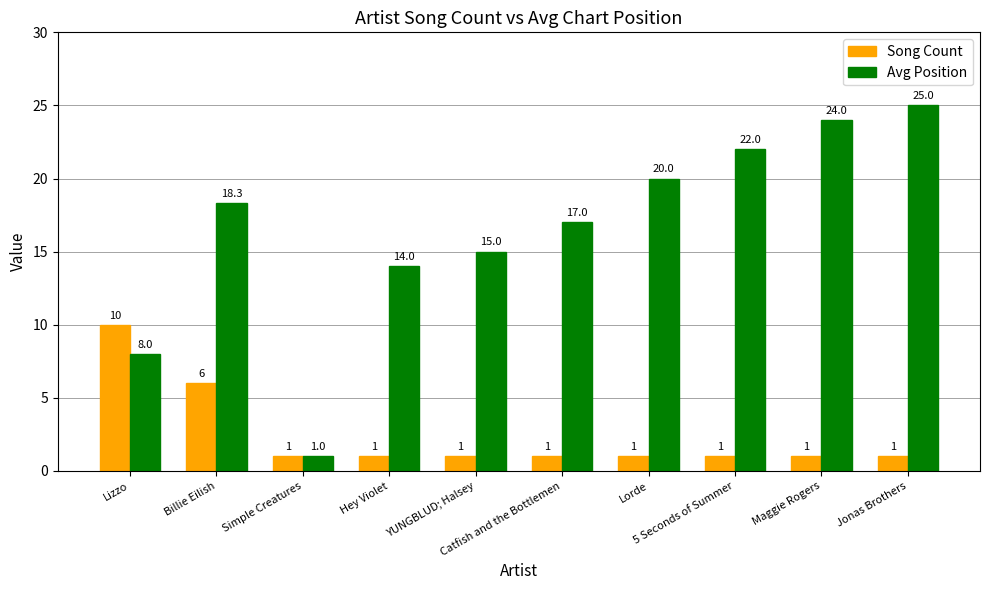

Count the Song Count values in the range 1 to 2.

8